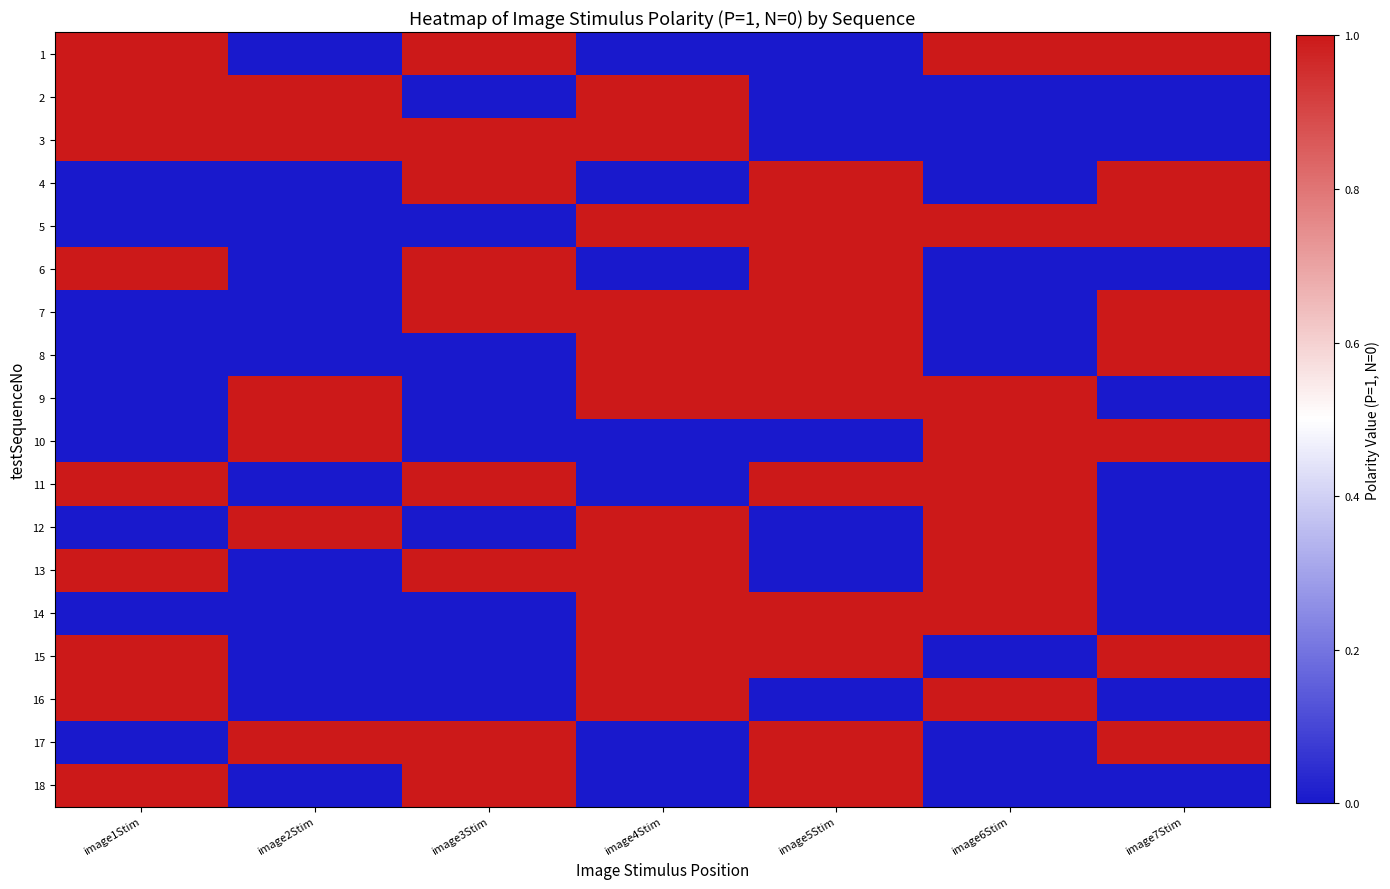

What is the maximum value shown in the chart?

1